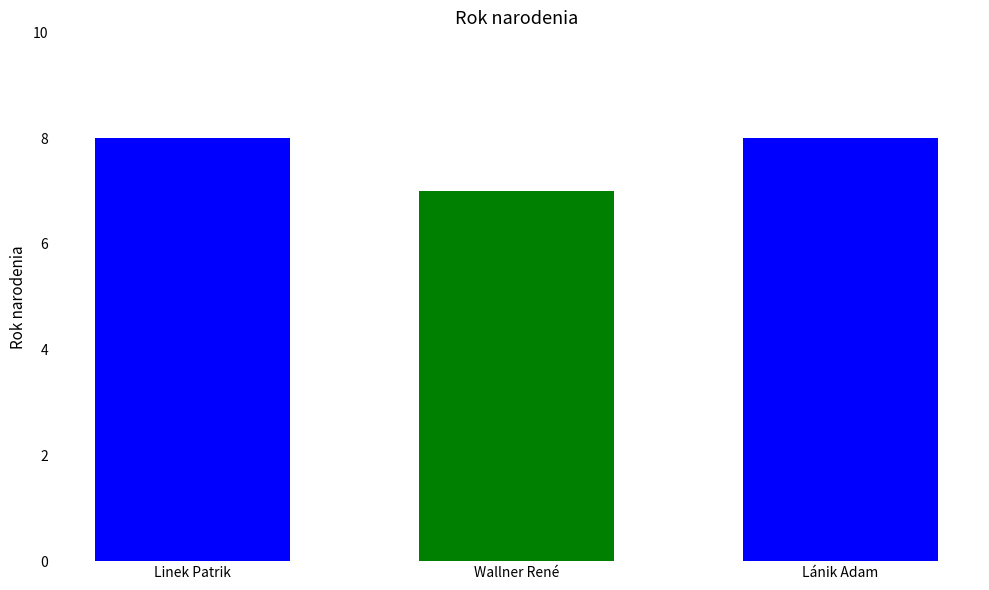

How many data points does each series have?

1